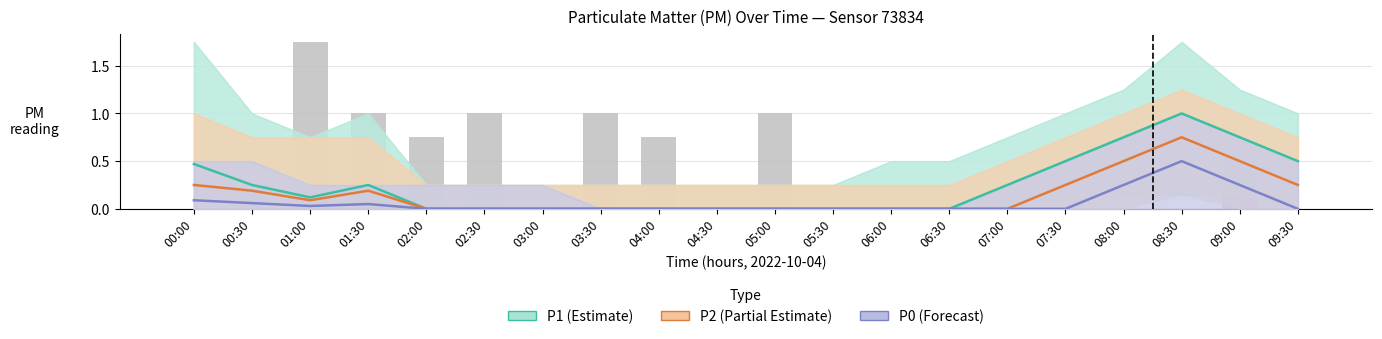

What is the spread (max minus min) of values at 02:30?

1.0